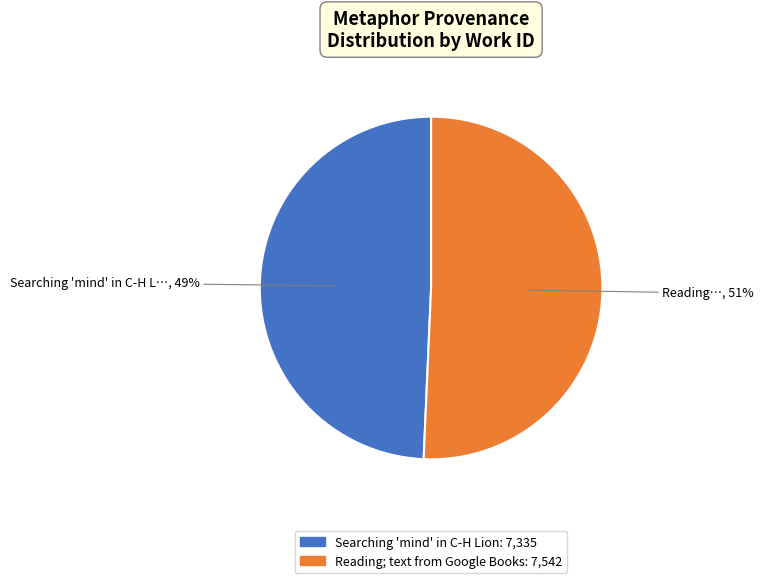

Do Reading; text from Google Books and Searching 'mind' in C-H Lion together represent more than half of the pie?

Yes